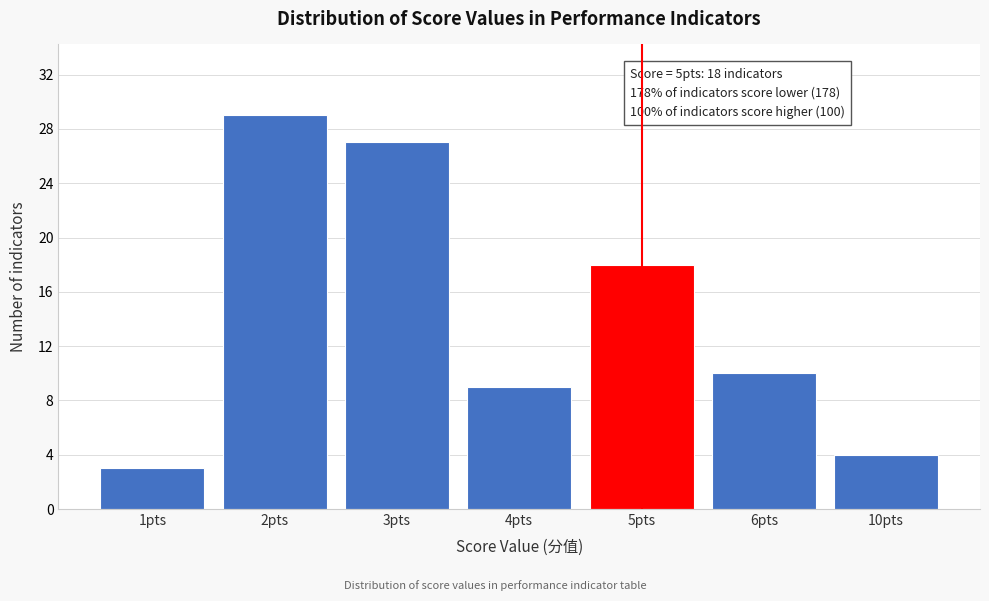

Reading left to right, extract all data points from this chart.

3	29	27	9	18	10	4